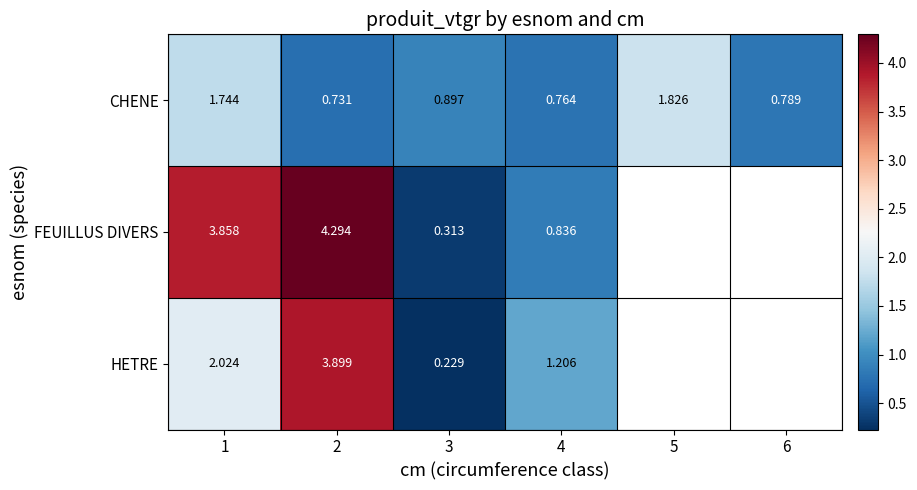

Rank the series at 1 from highest to lowest value.

FEUILLUS DIVERS, HETRE, CHENE